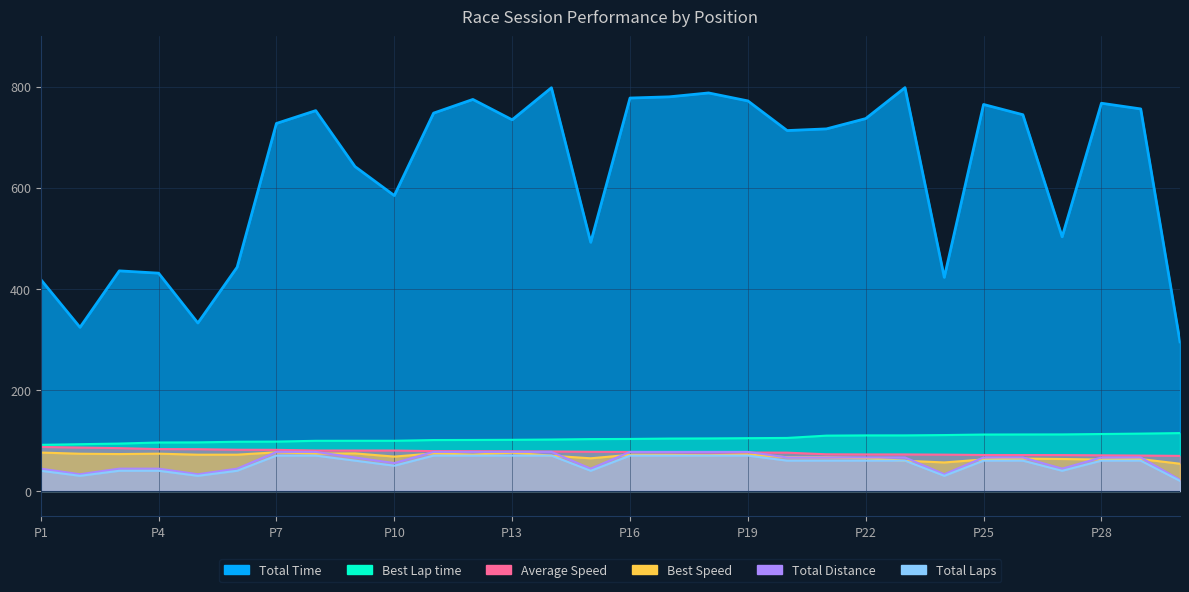

How many interior local peaks does the Average Speed series have?

9